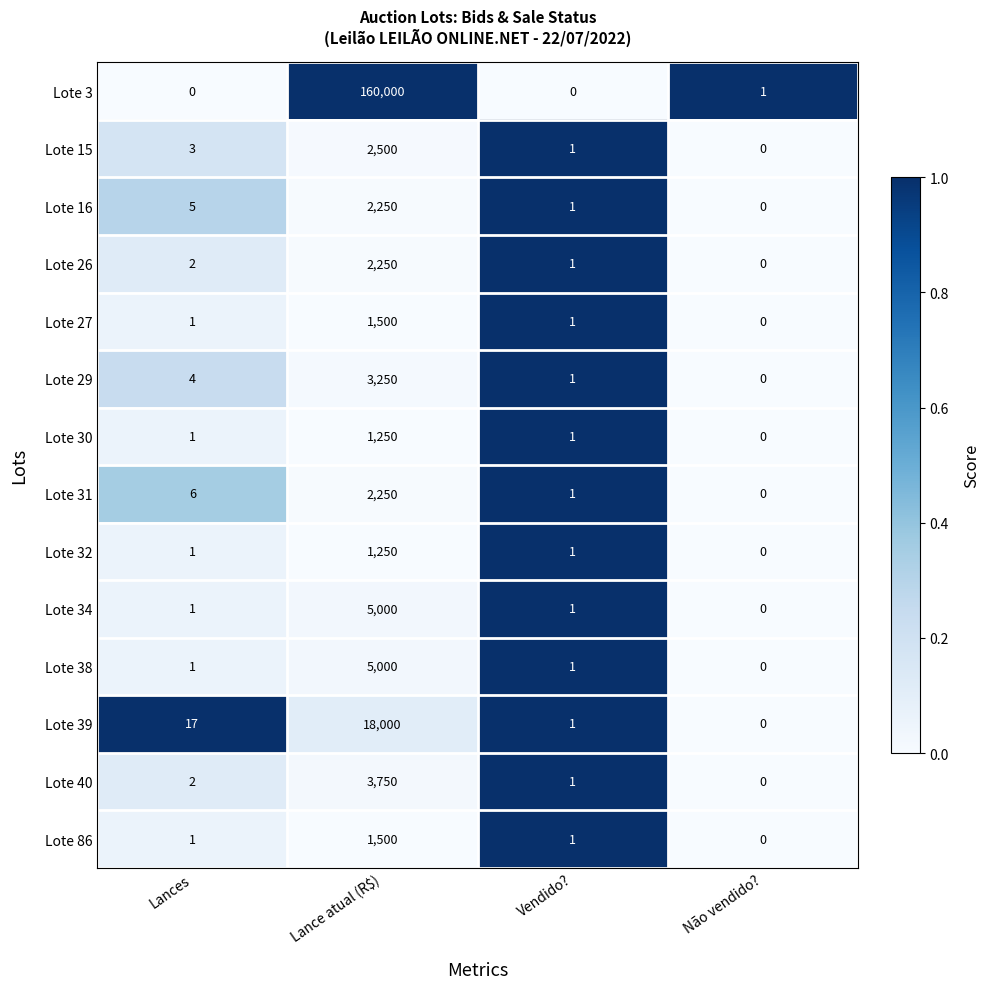

What is the maximum value for Lote 31?

2250